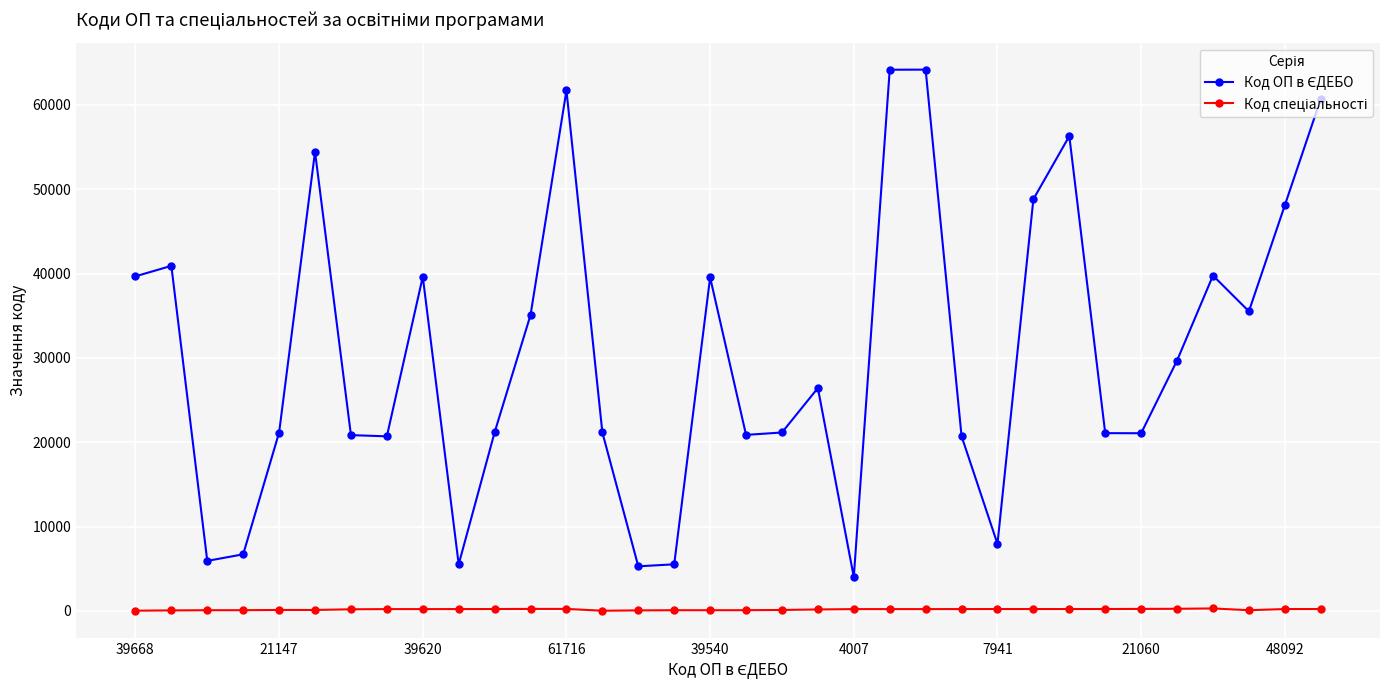

At how many categories does at least one series exceed 38533?

13